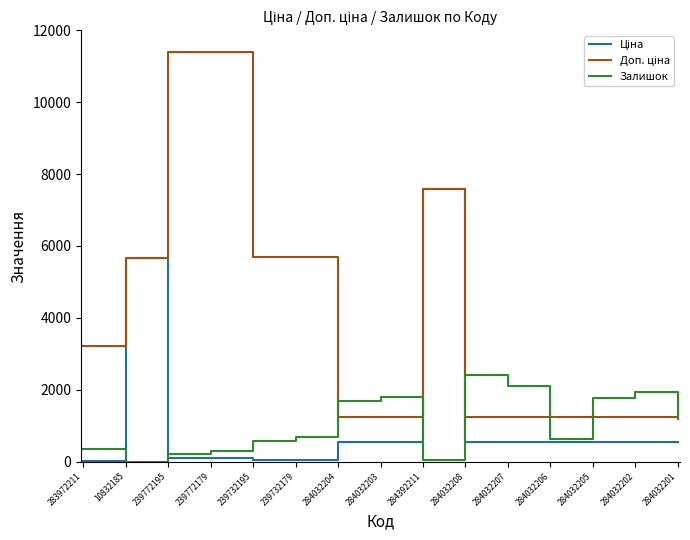

What is the spread (max minus min) of values at 284032201?

696.4